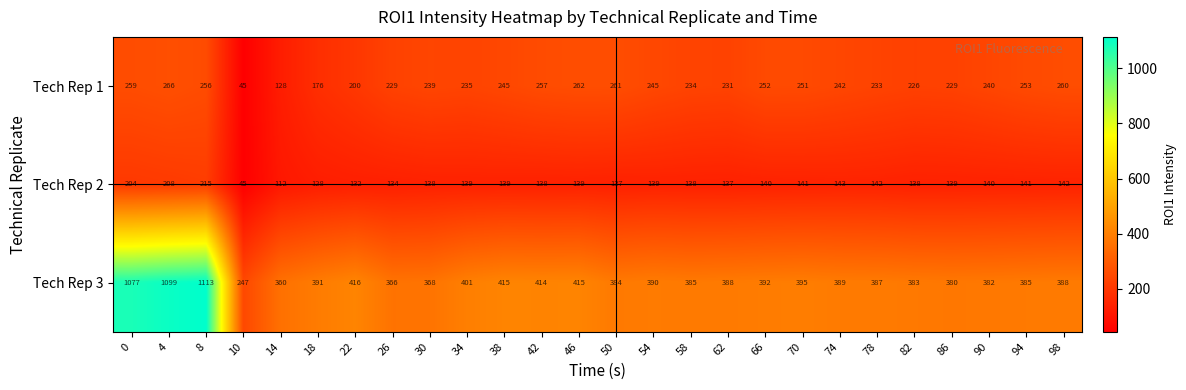

Rank the series by their maximum value, from highest to lowest.

Tech Rep 3, Tech Rep 1, Tech Rep 2